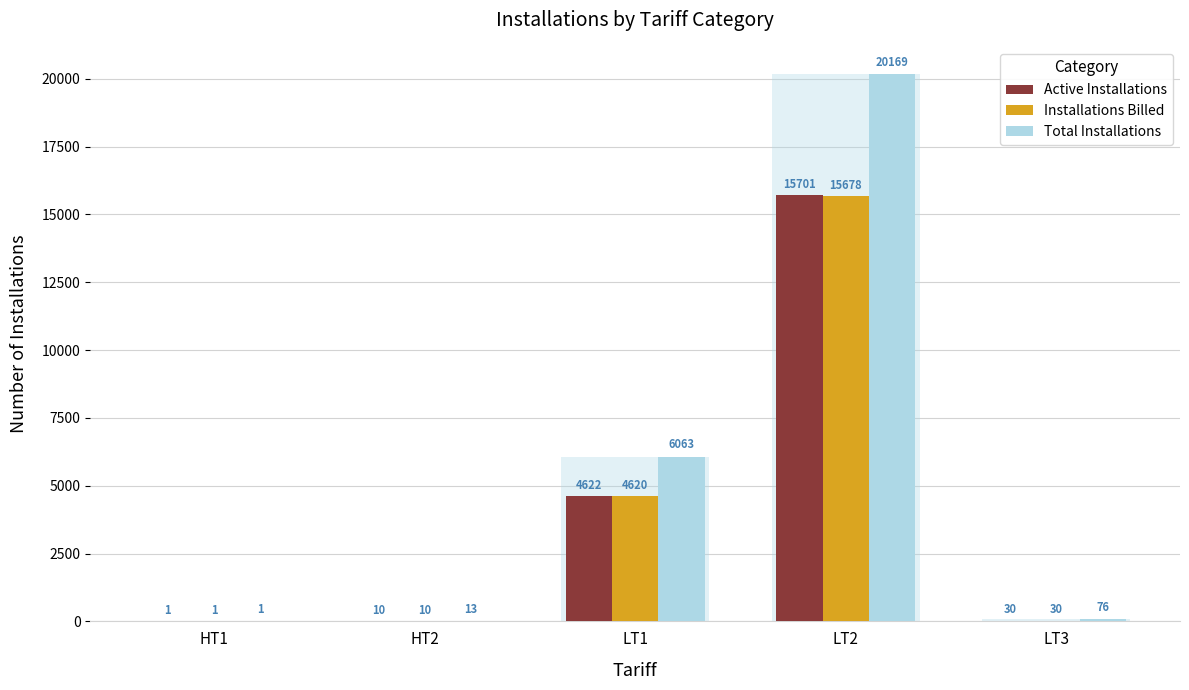

What is the label of the 1st bar from the right?

LT3